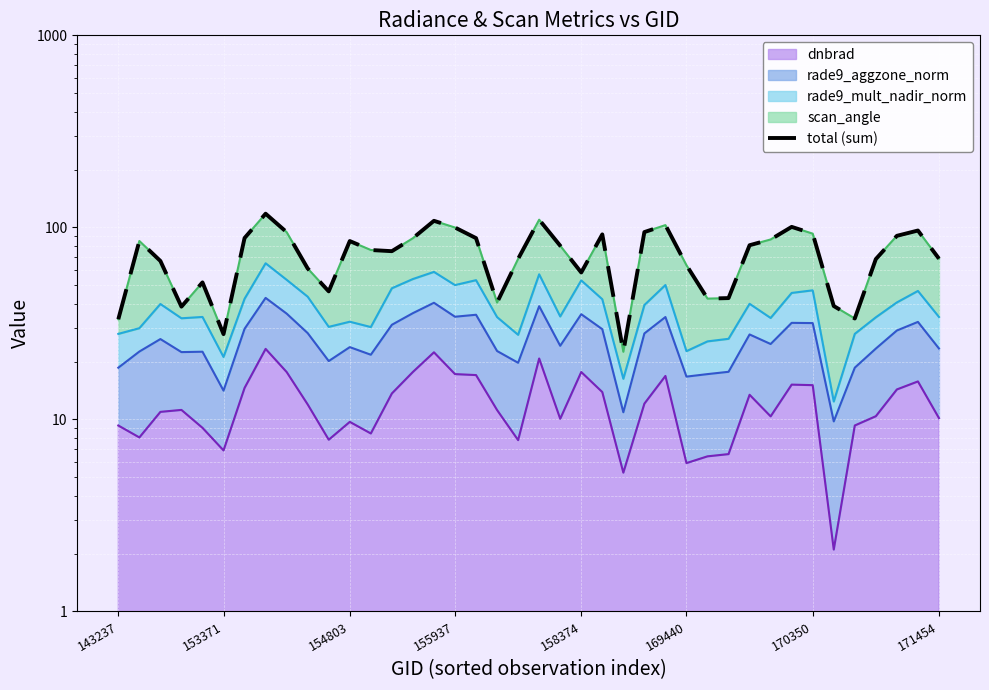

What position from the right is 169440?

13